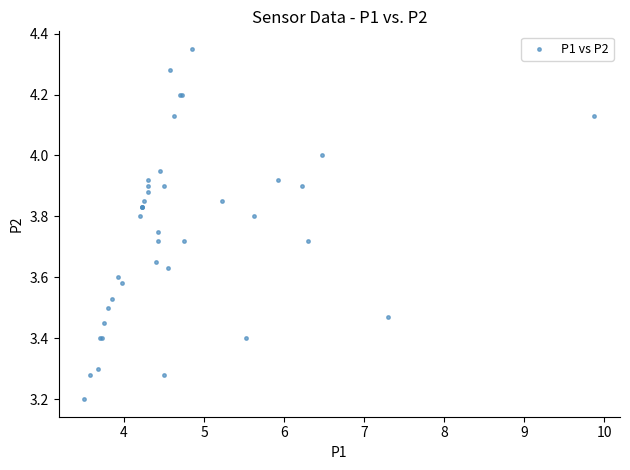

What Y value in the scatter plot is closest to 3?

3.2